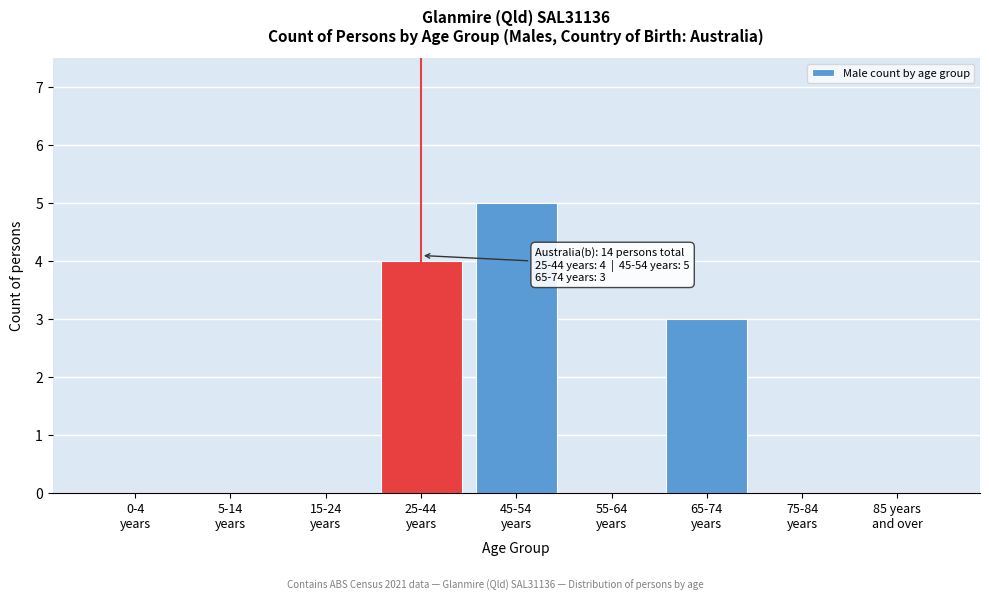

What is the maximum value shown in the chart?

5